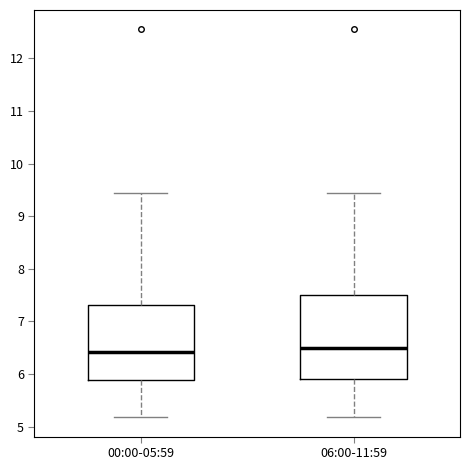

Reading left to right, transcribe this box plot: for each box, give where its median line is, the range the box spans, and where its two whiskers end, as read against the y-axis. The values are not printed on the chart, so give them approximately, as read against the axis.

00:00-05:59: median 6.4, box 5.9 to 7.3, whiskers 5.2 to 9.5
06:00-11:59: median 6.5, box 5.9 to 7.5, whiskers 5.2 to 9.5